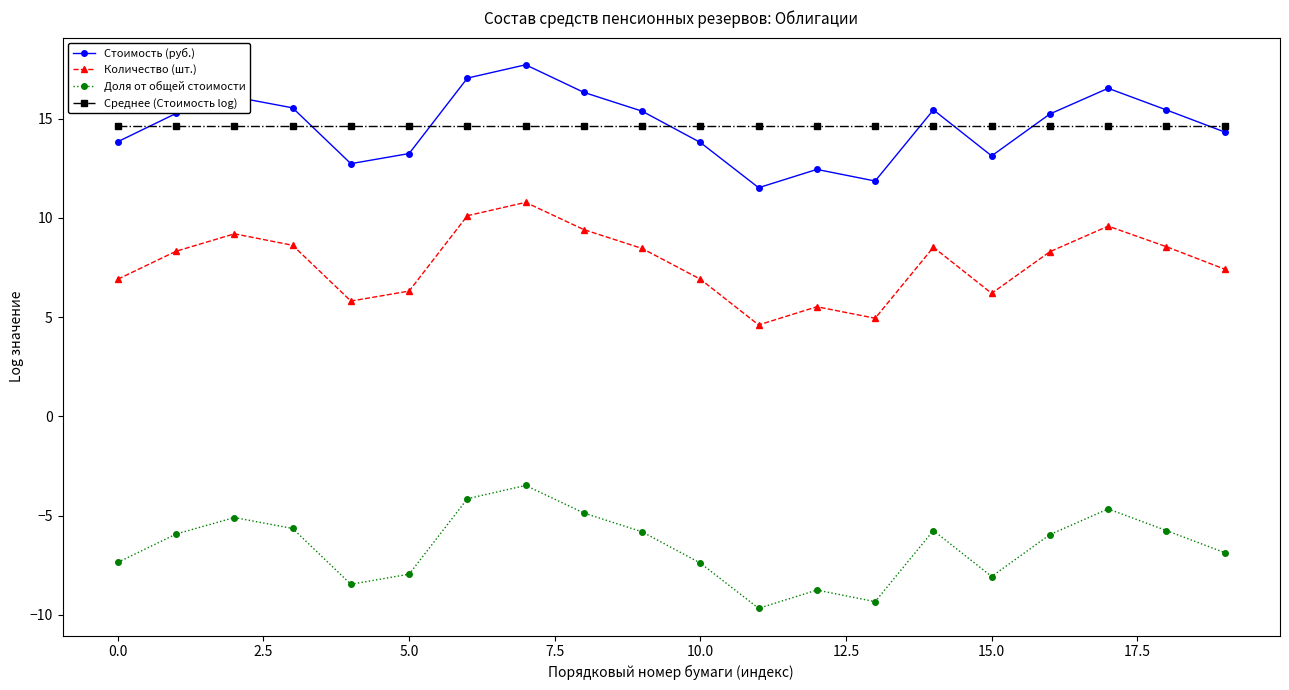

What is the sum of all Количество (шт.) values?

154.4